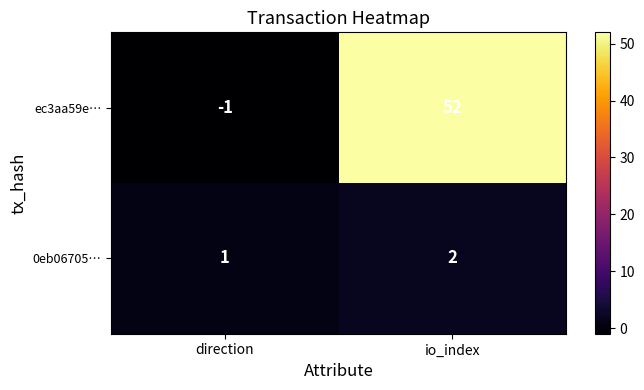

Which series has the largest total across all categories?

ec3aa59e…